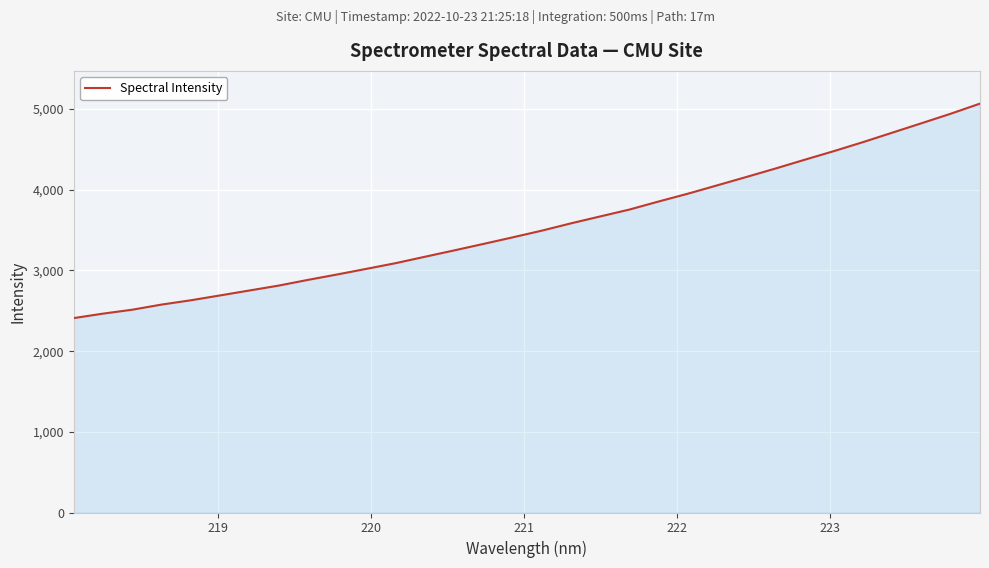

What is the greatest value displayed?

5068.6